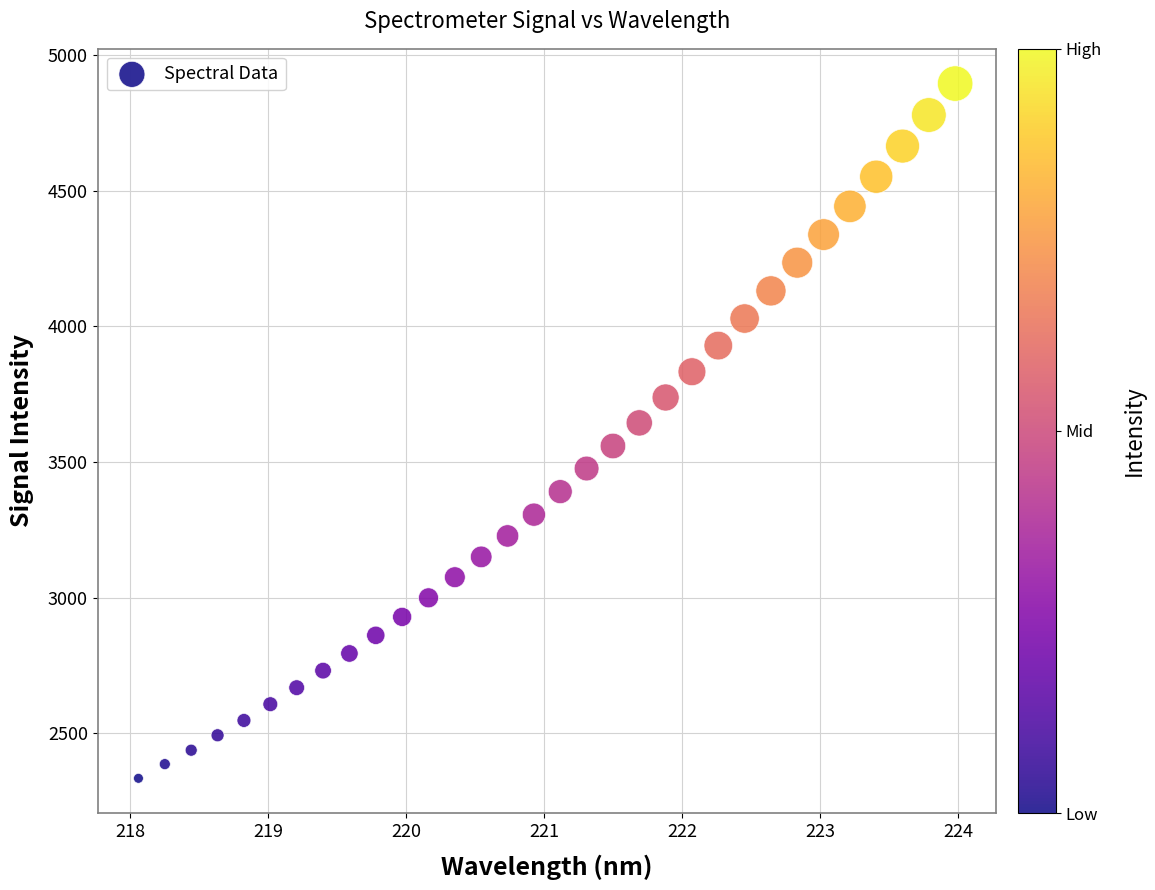

What is the range of Y values (max minus min)?

2560.4